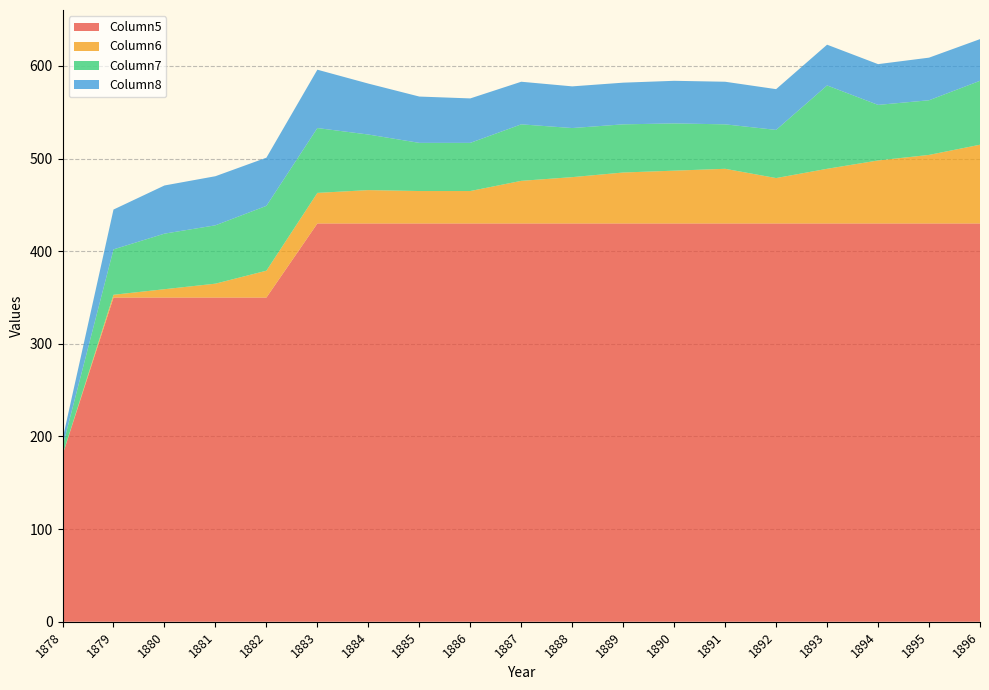

Reading left to right, list all the values displayed in this chart.

Column5: 180	350	350	350	350	430	430	430	430	430	430	430	430	430	430	430	430	430	430
Column6: 0	3	9	15	29	33	36	35	35	46	50	55	57	59	49	59	68	74	85
Column7: 9	49	60	63	70	70	60	52	52	61	53	52	51	48	52	90	60	59	69
Column8: 8	43	52	53	52	63	55	50	48	46	45	45	46	46	44	44	44	46	45